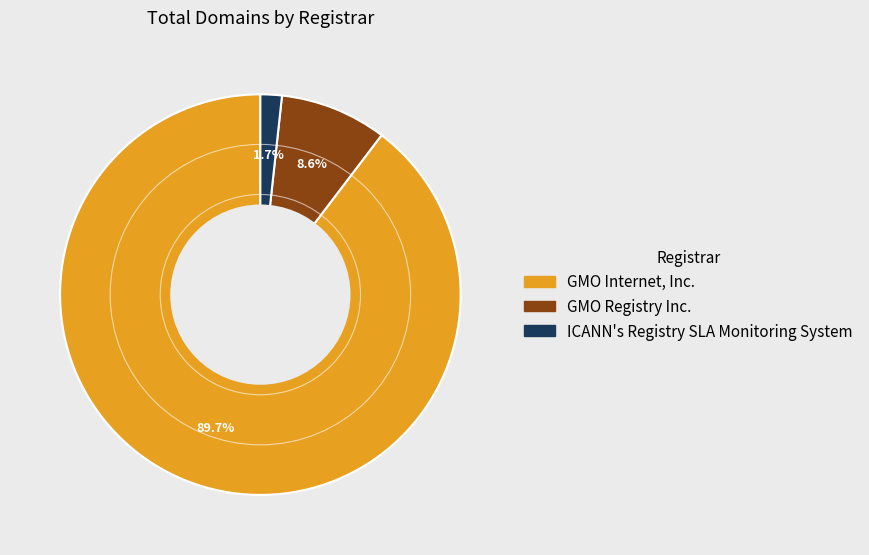

Is there any slice that represents more than half of the pie?

Yes